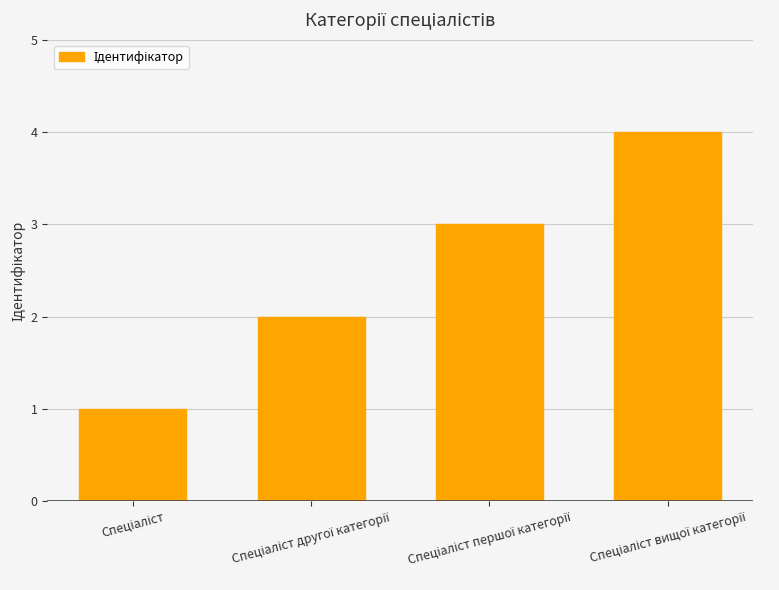

What is the difference between the maximum and minimum values?

3